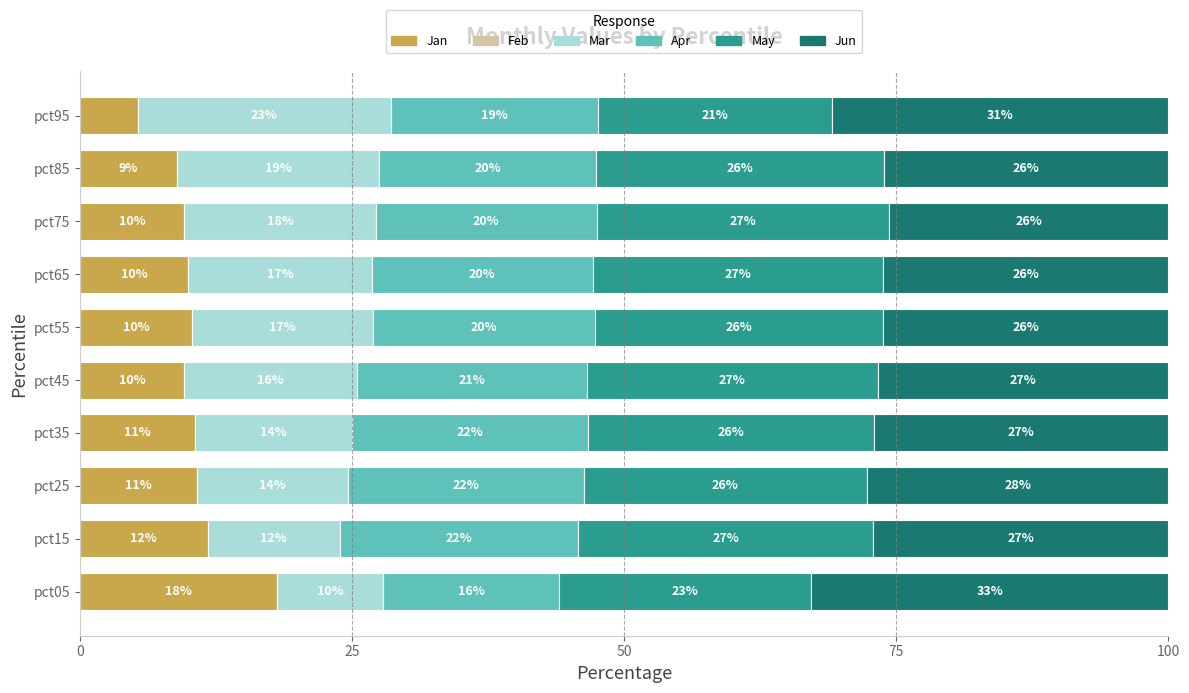

Is it true that Jan equals 3.7 at pct35?

False